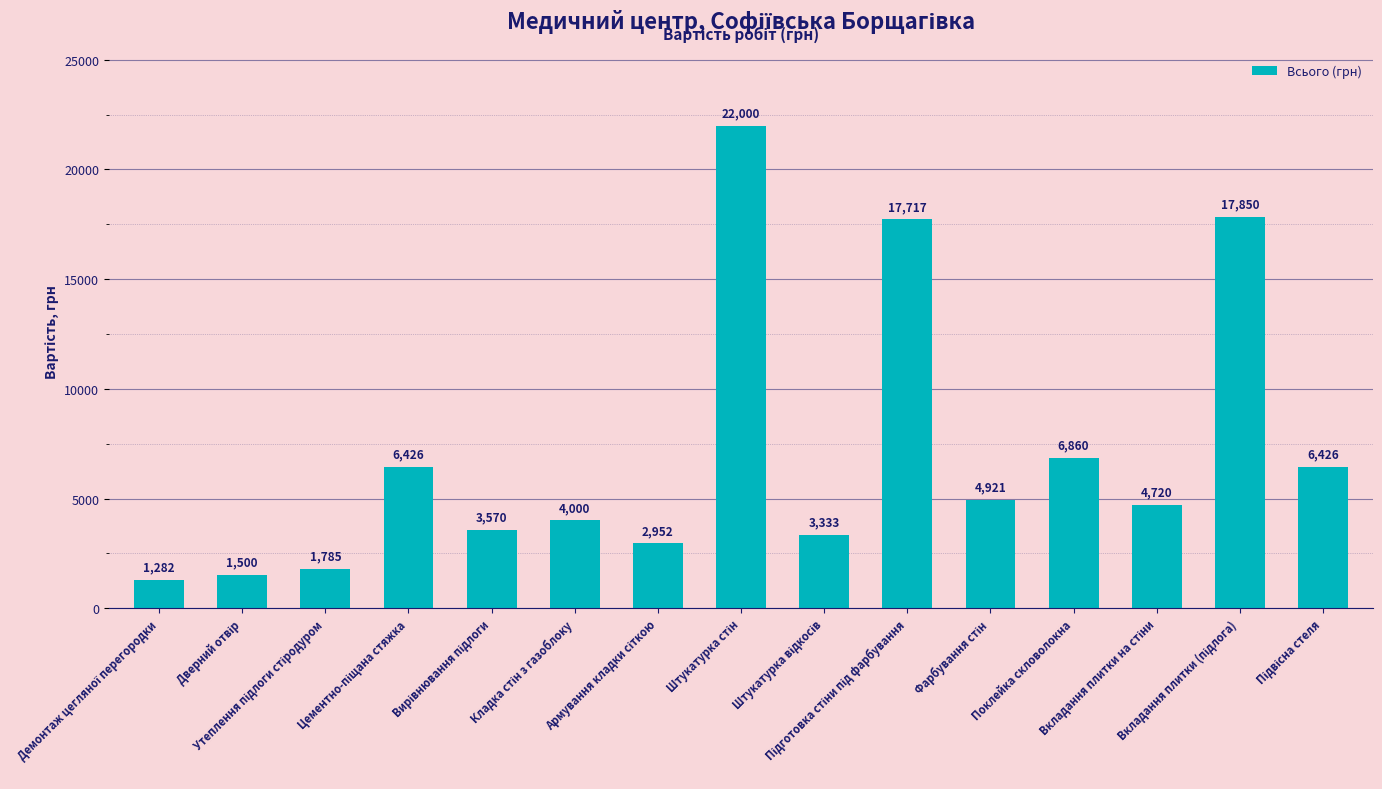

What is the smallest value displayed?

1282